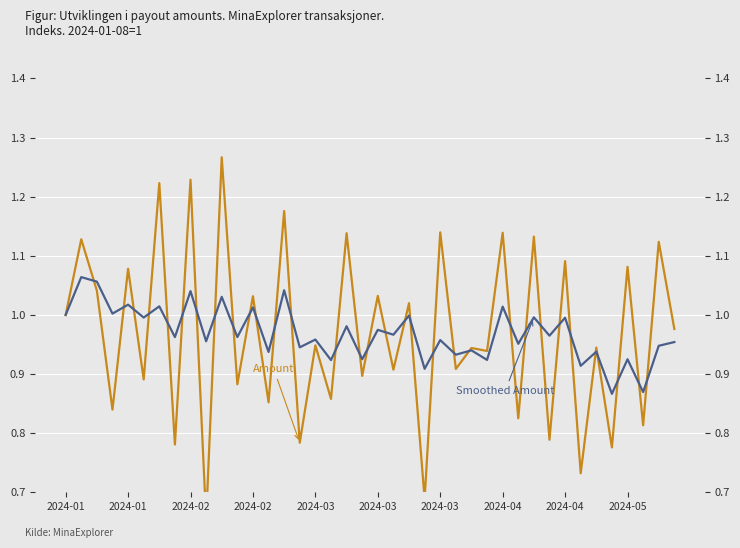

List the series in order of their peak value, highest first.

Amount, Smoothed Amount